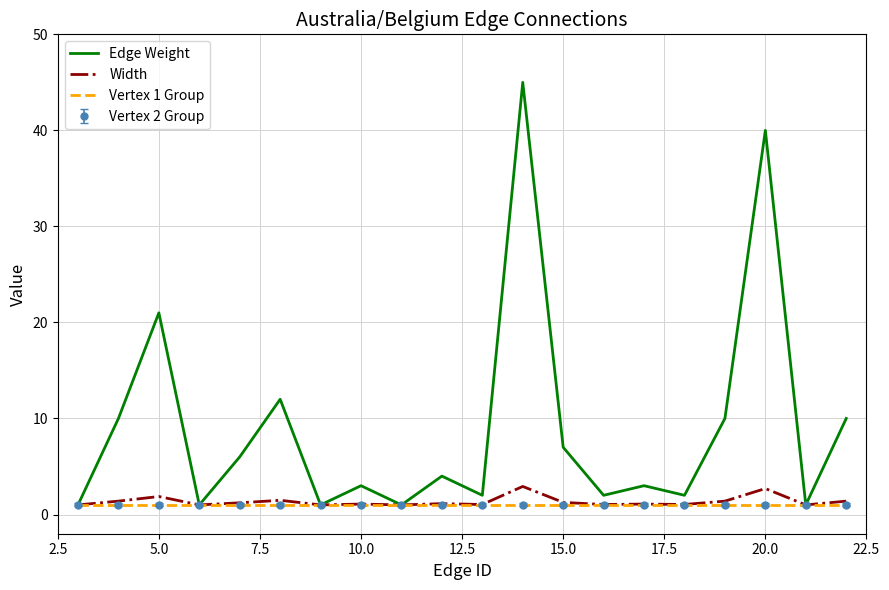

True or false: Width and Vertex 1 Group intersect in this chart.

False